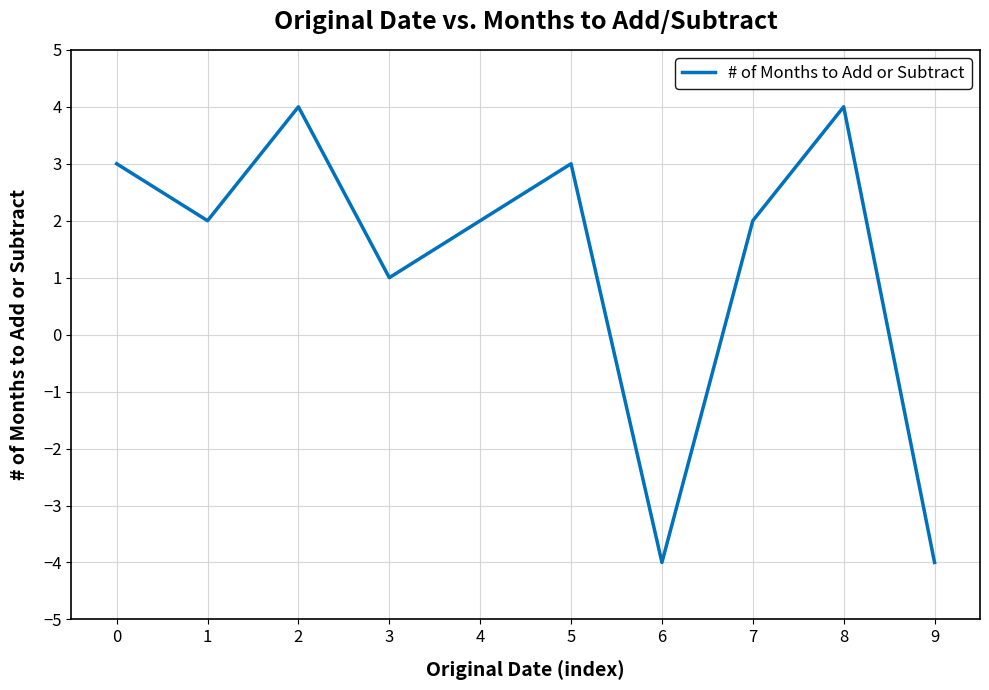

Approximately how many times larger is the value at 7 compared to 1?

1.0